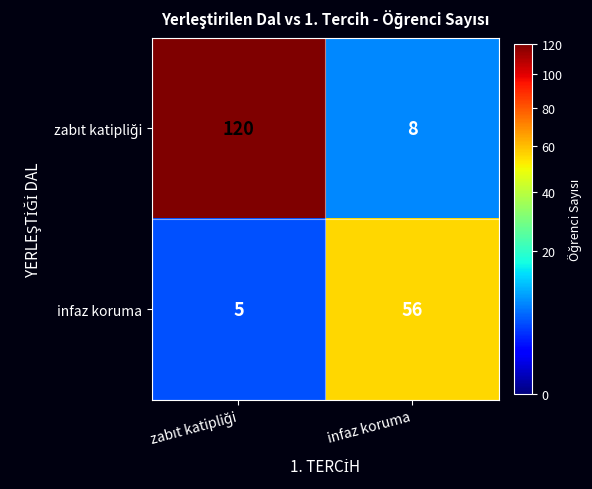

What is the maximum value for infaz koruma?

56